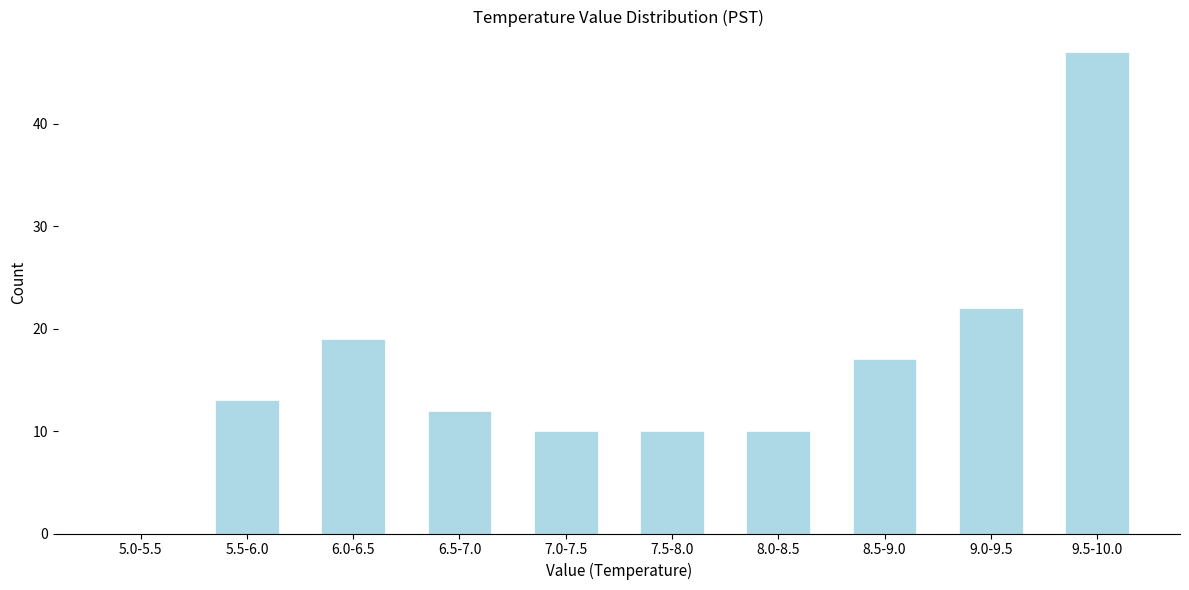

Reading left to right, transcribe all the data shown in this chart.

5.0-5.5=0	5.5-6.0=13	6.0-6.5=19	6.5-7.0=12	7.0-7.5=10	7.5-8.0=10	8.0-8.5=10	8.5-9.0=17	9.0-9.5=22	9.5-10.0=47